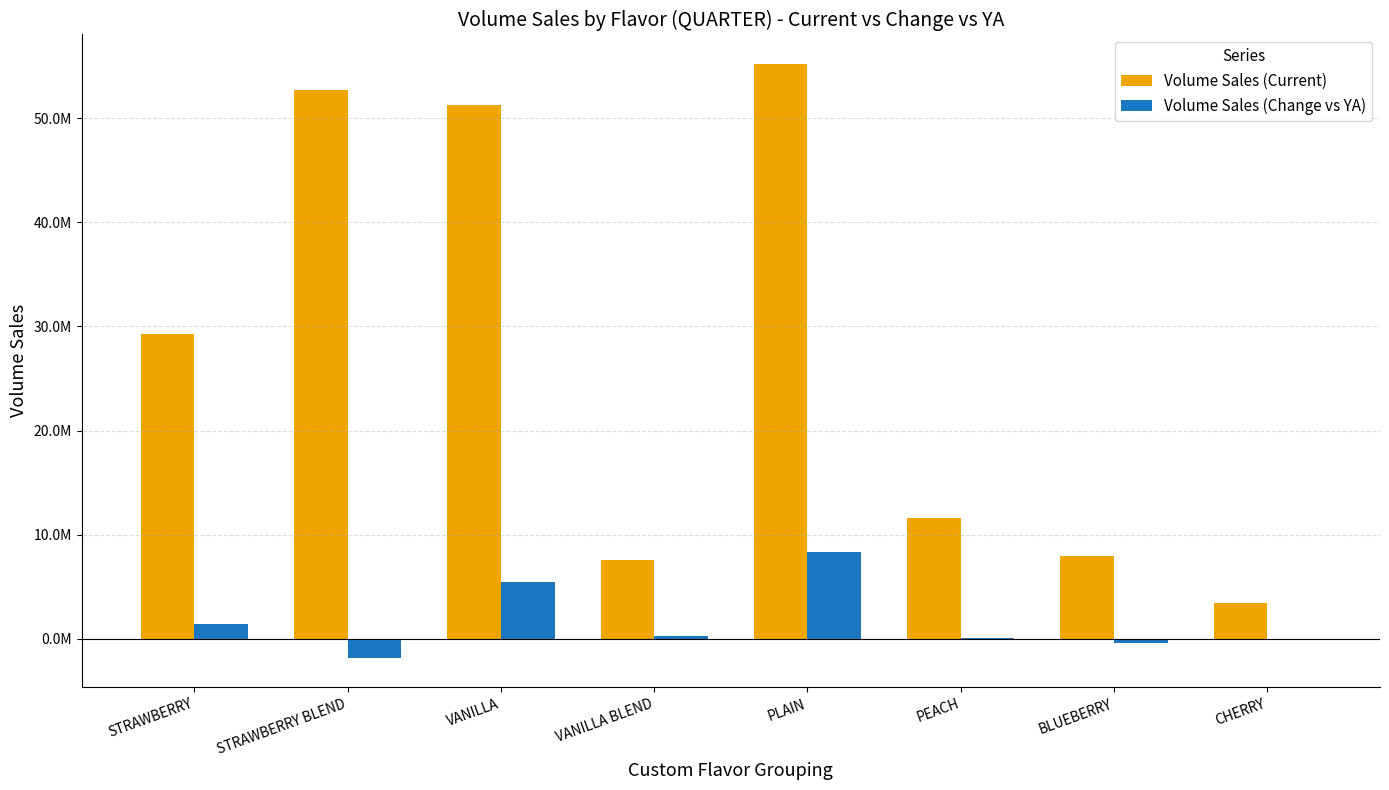

Reading right to left, list all the values displayed in this chart.

Volume Sales (Current): 3376525.7	7972016.9	11633327.7	55220035.5	7593444.5	51248930.1	52740368.7	29266339.7
Volume Sales (Change vs YA): -58277.9	-425252.5	95610.4	8295495.3	235360.6	5463719.2	-1823842.2	1385855.5